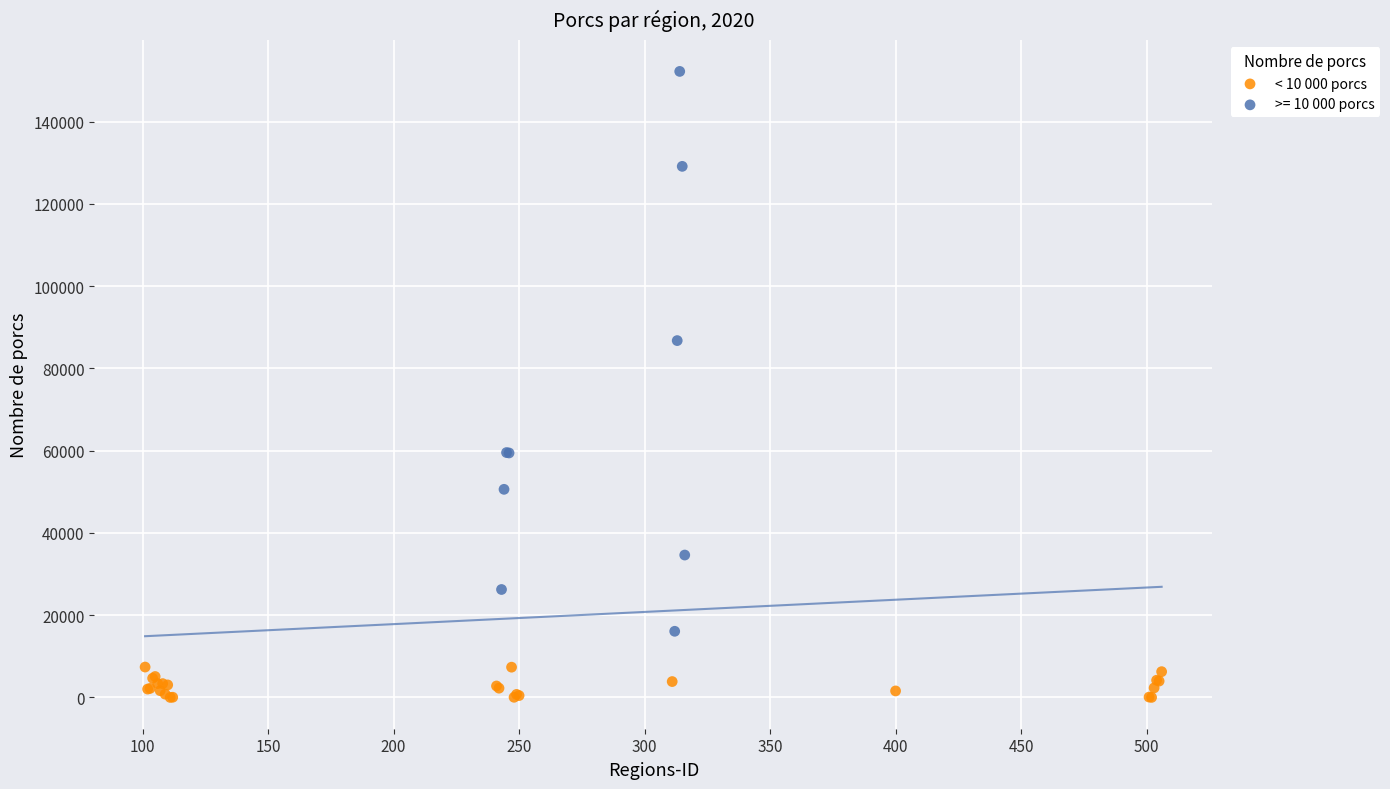

Which series contains the lowest Y value?

< 10 000 porcs